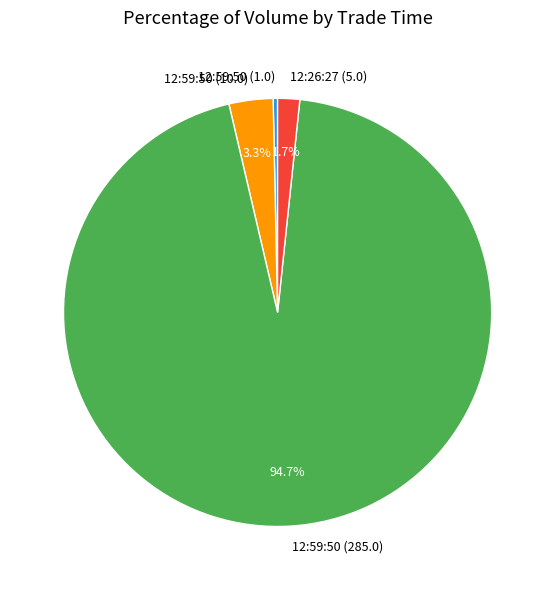

To the nearest percent, what is the difference between the 12:26:27 (5.0) and 12:59:50 (285.0) slice percentages?

93%